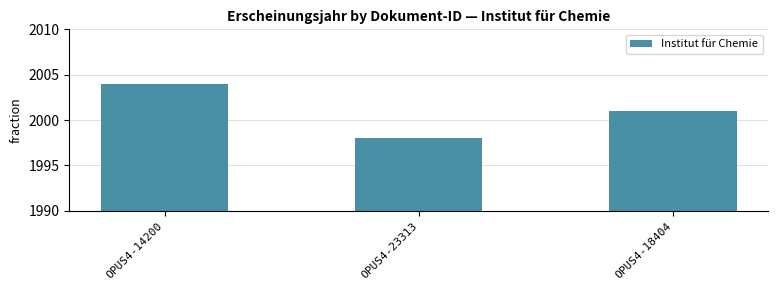

Reading left to right, what are all the values shown in this chart?

OPUS4-14200=2004	OPUS4-23313=1998	OPUS4-18404=2001